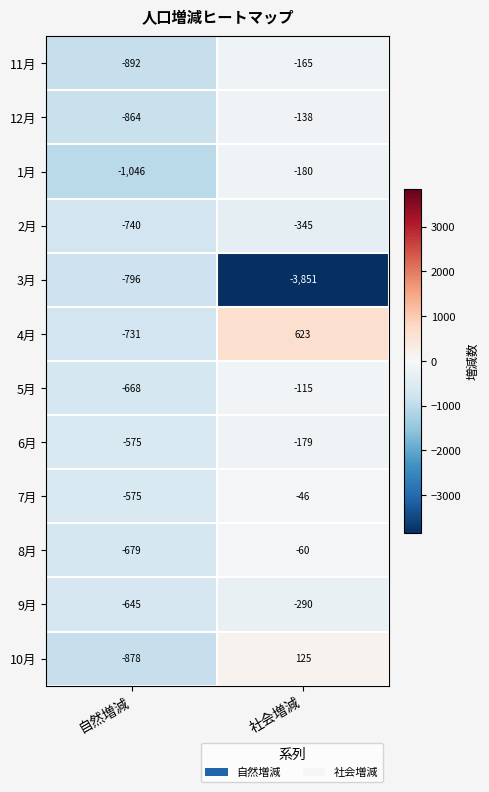

Which category has the lowest value across all series?

社会増減